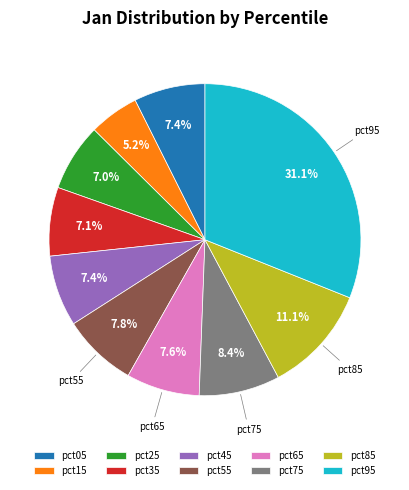

What portion of the pie excludes pct65?

92.4%